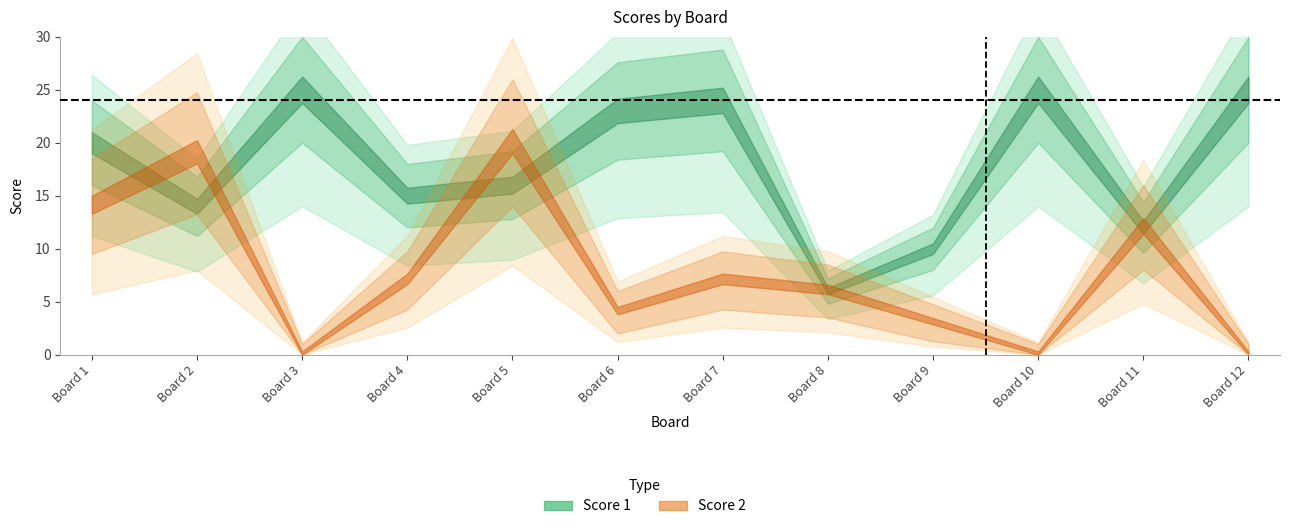

List the series in order of their overall mean, lowest first.

Score 2, Score 1